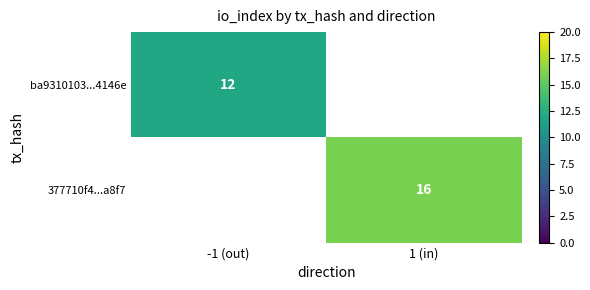

Is the value of 377710f4...a8f7 at 1 (in) greater than the value of ba9310103...4146e at -1 (out)?

Yes